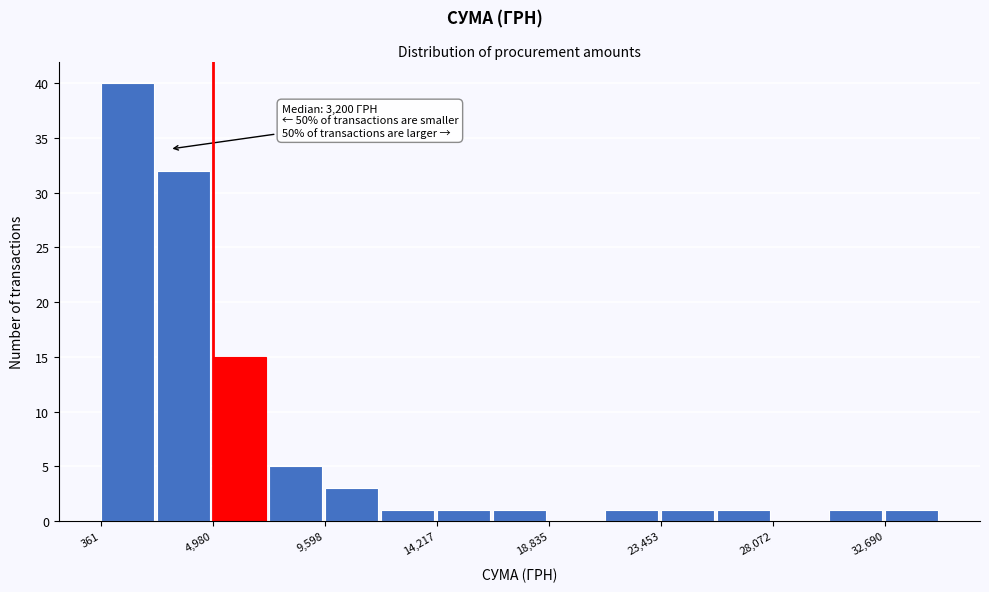

Over which range of the x-axis is the bar tallest?

500 to 2500